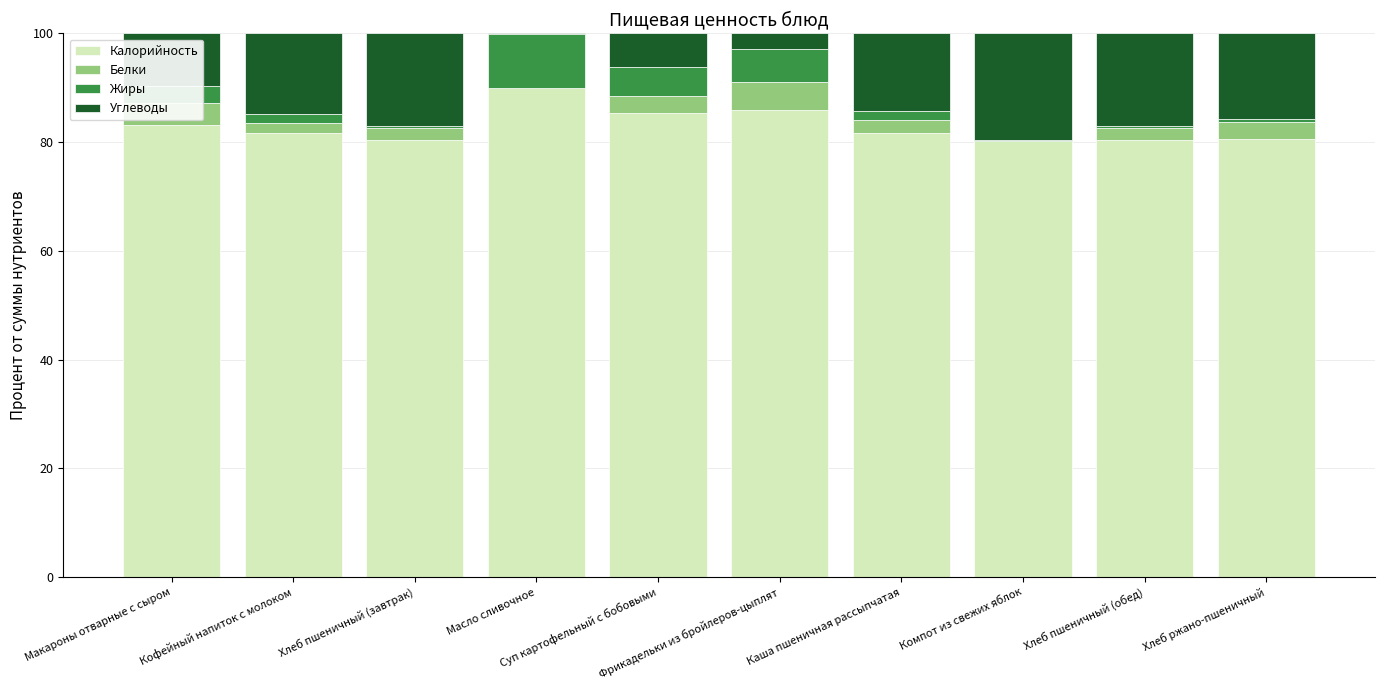

What is the total value across all series at Каша пшеничная рассыпчатая?

100.0